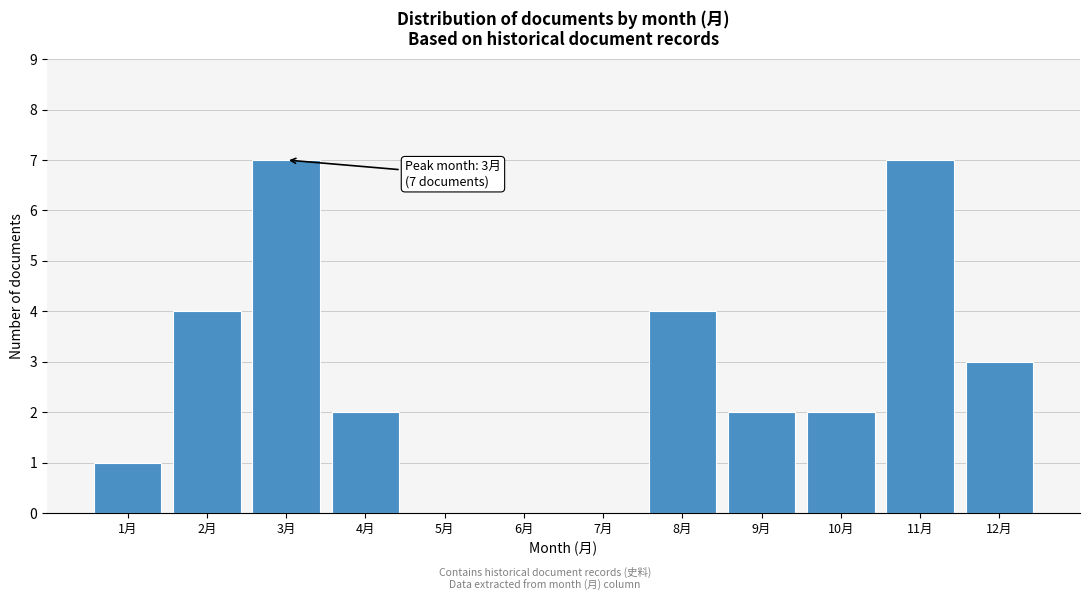

Reading left to right, transcribe all the data shown in this chart.

1月=1	2月=4	3月=7	4月=2	5月=0	6月=0	7月=0	8月=4	9月=2	10月=2	11月=7	12月=3